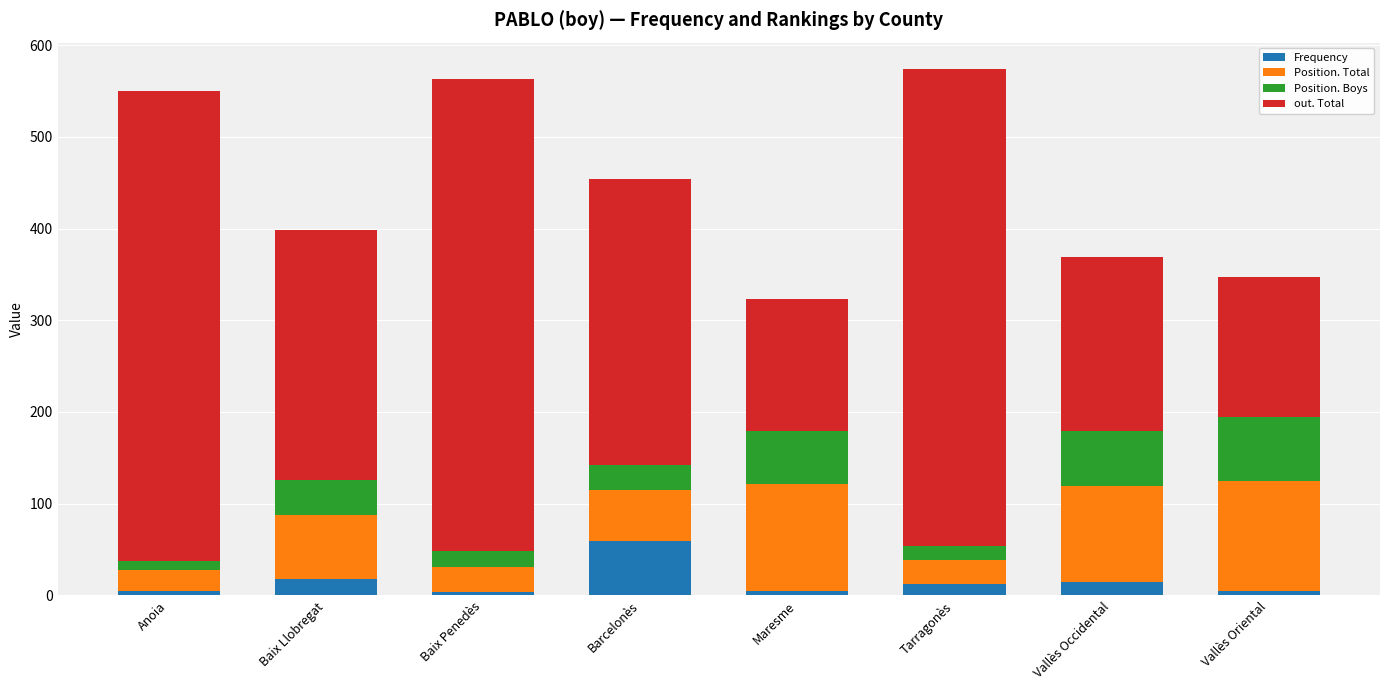

The Frequency series shows 59 at Barcelonès. True or false?

True